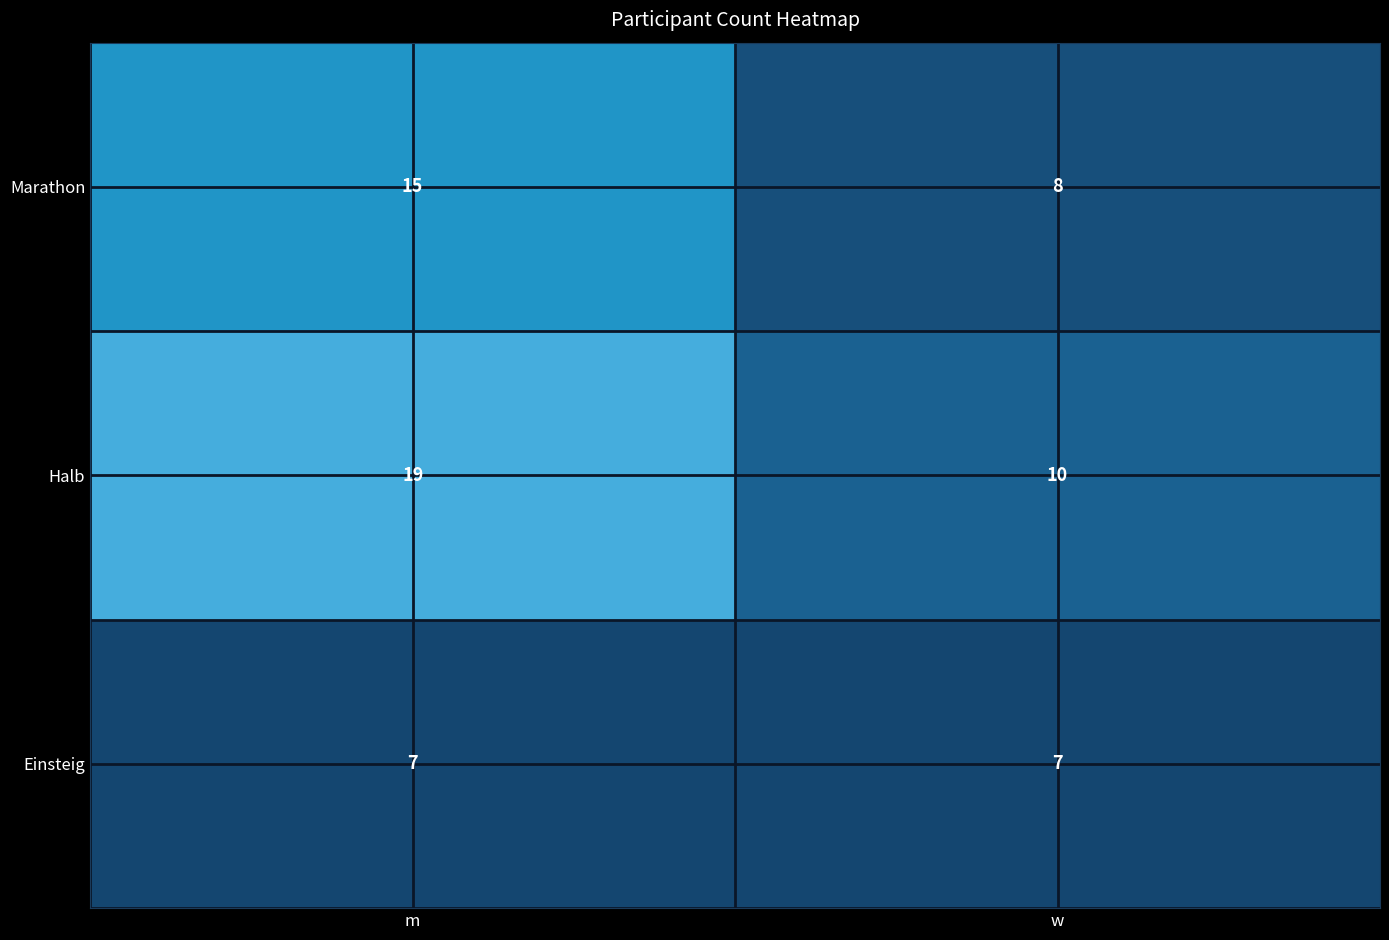

What is the greatest value displayed?

19